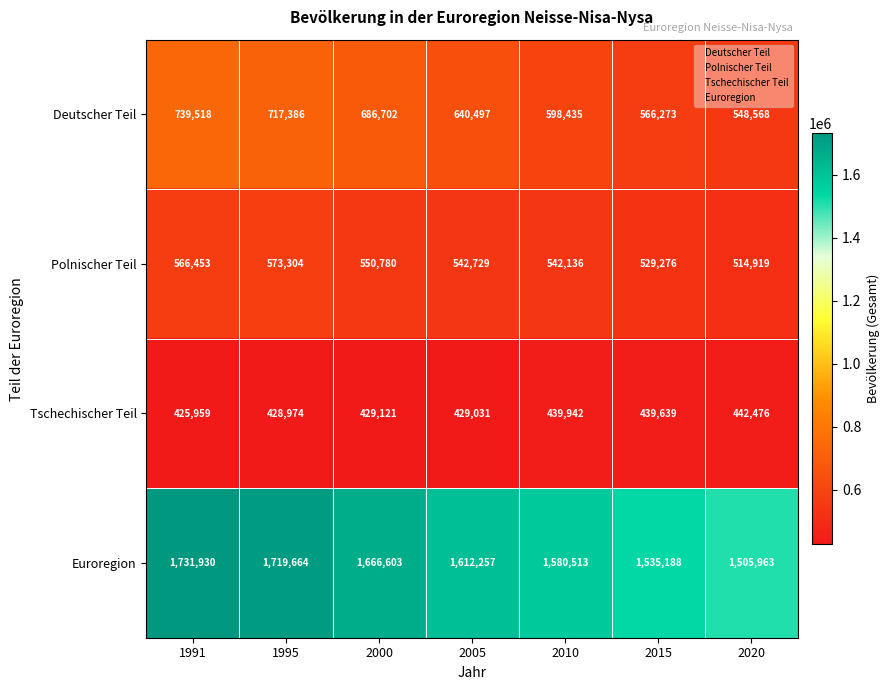

Which series changed the most between 2010 and 2020?

Euroregion